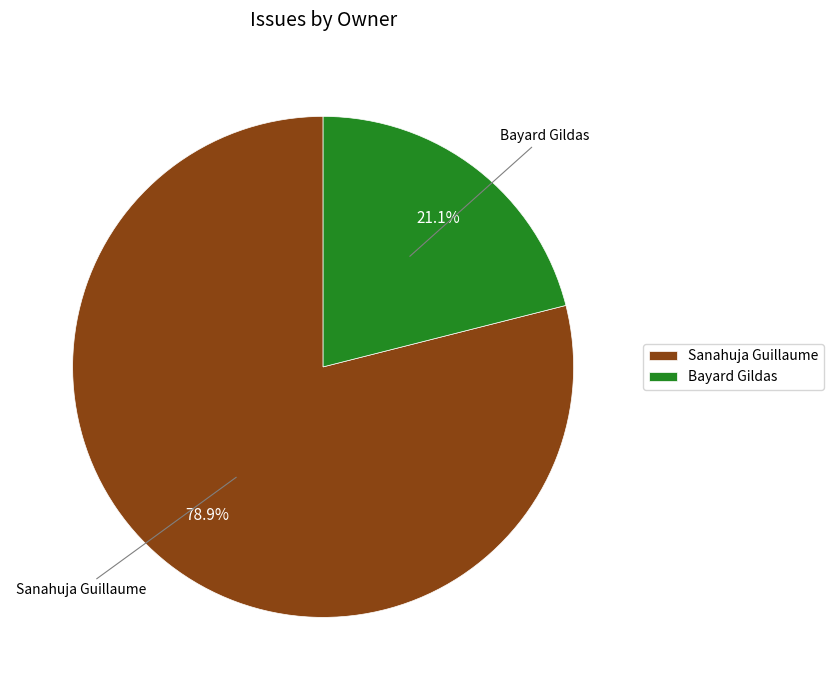

Which slice represents more than half of the pie?

Sanahuja Guillaume